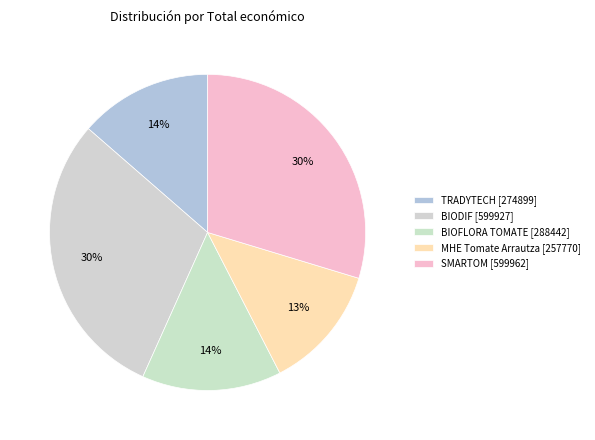

How many slices are in this pie chart?

5